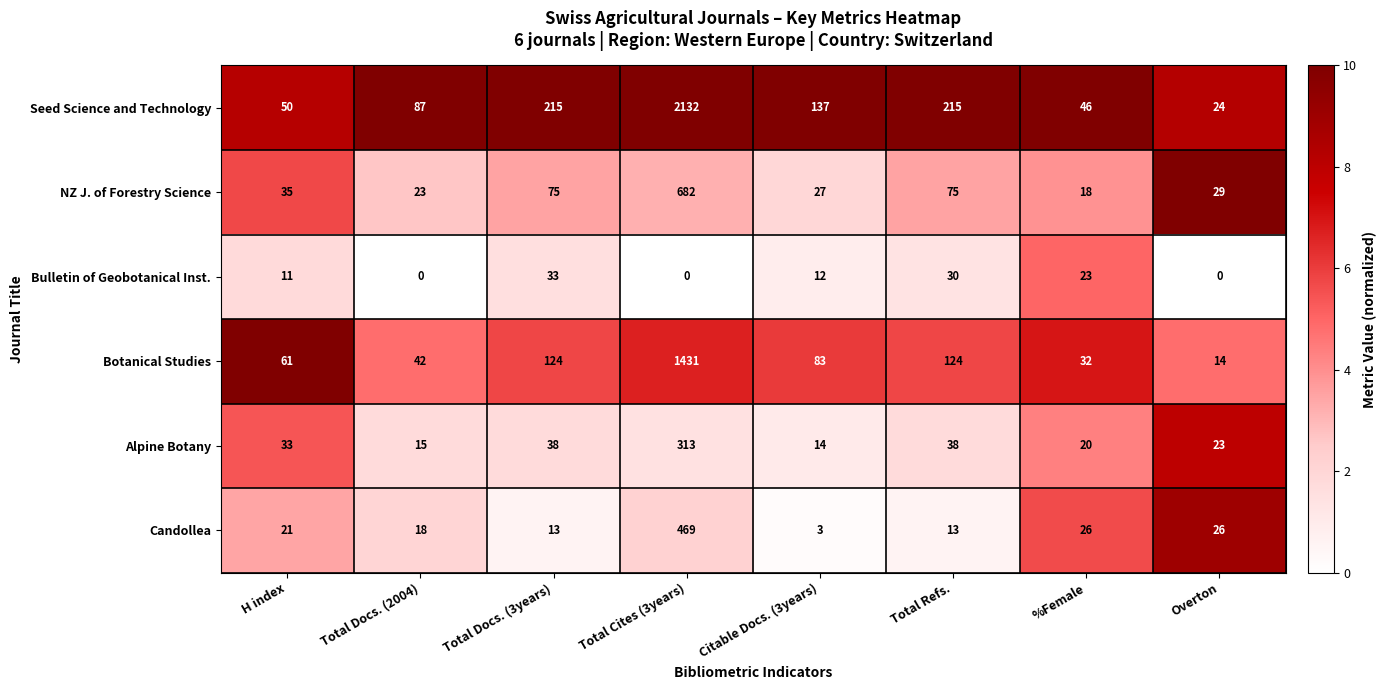

Which series has the largest total across all categories?

Seed Science and Technology